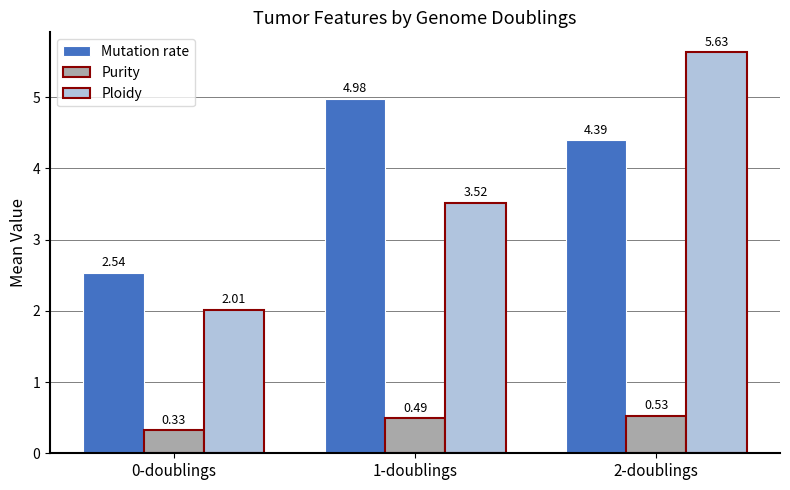

What is the label of the 2nd bar from the right?

1-doublings